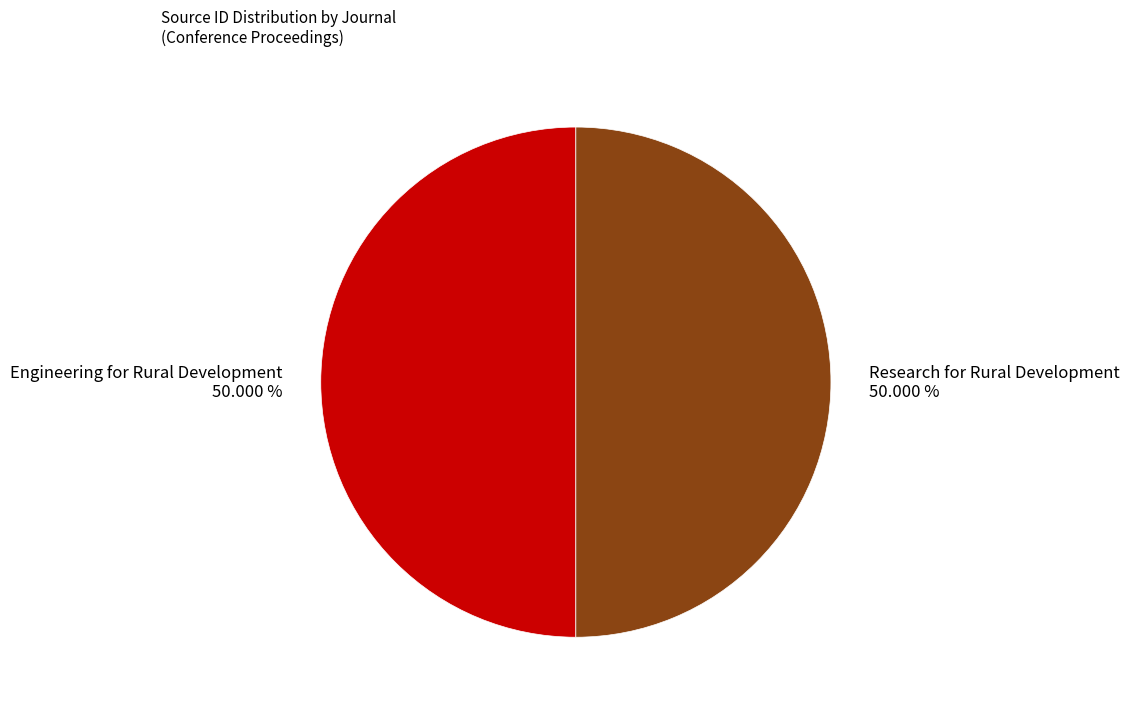

Count the number of slices in the pie.

2